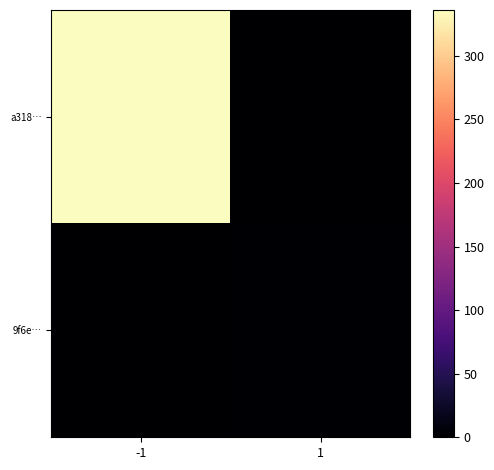

Rank the series by their maximum value, from highest to lowest.

a318…, 9f6e…